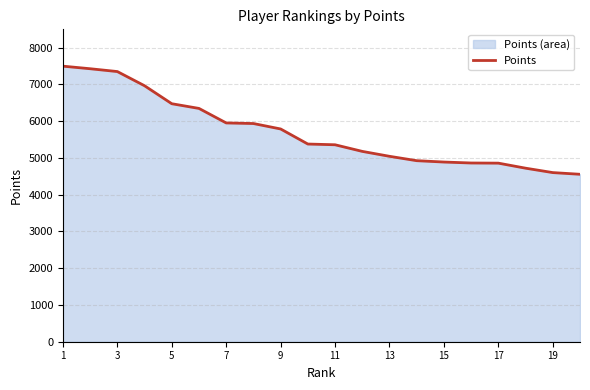

What is the ratio of the value at 19 to the value at 9?

0.8